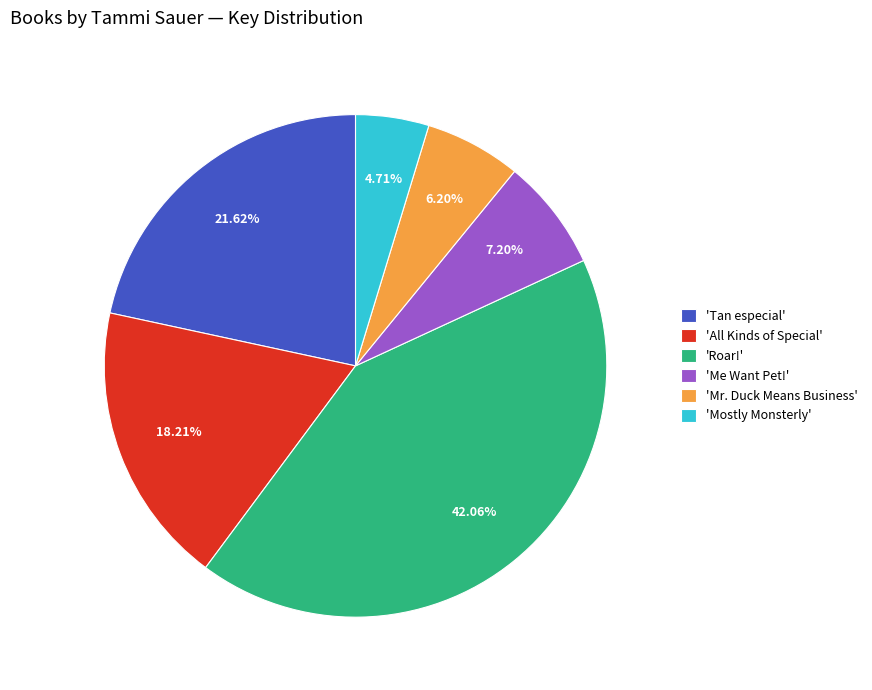

Do 'All Kinds of Special' and 'Me Want Pet!' together represent more than half of the pie?

No